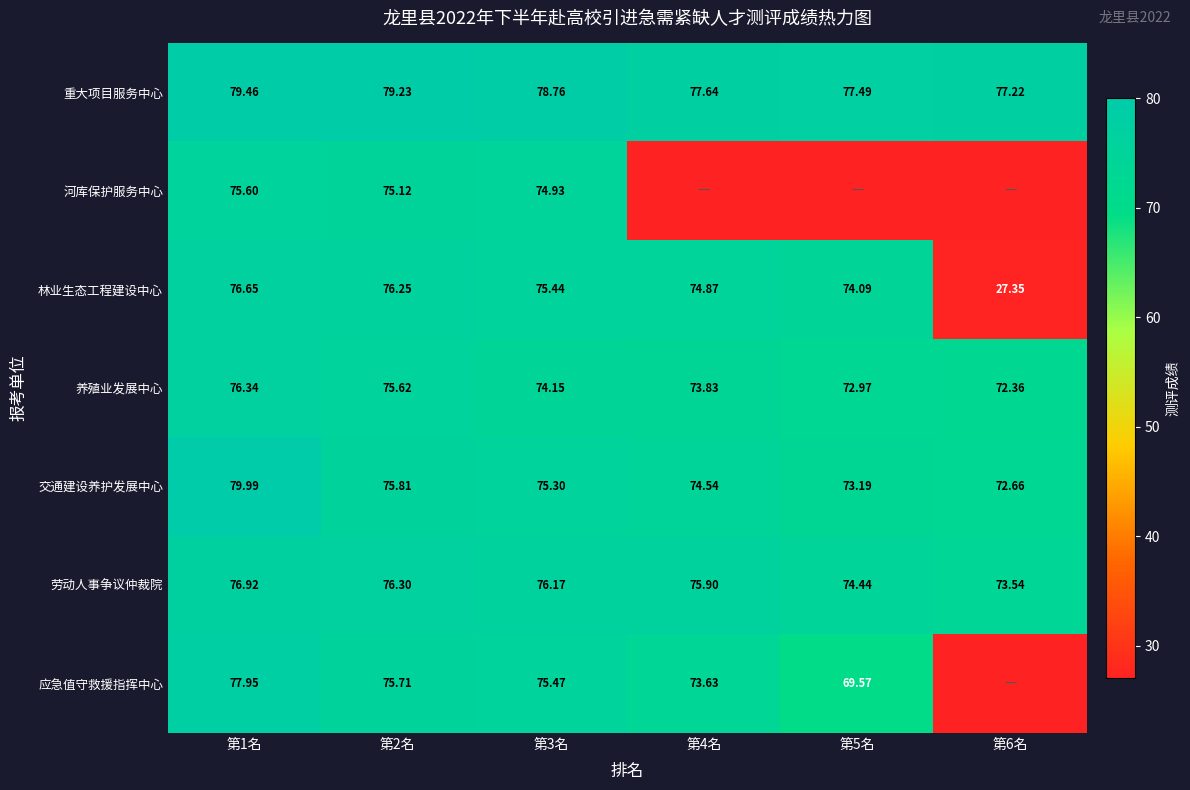

Is it true that 应急值守救援指挥中心 equals 130.6 at 第4名?

False